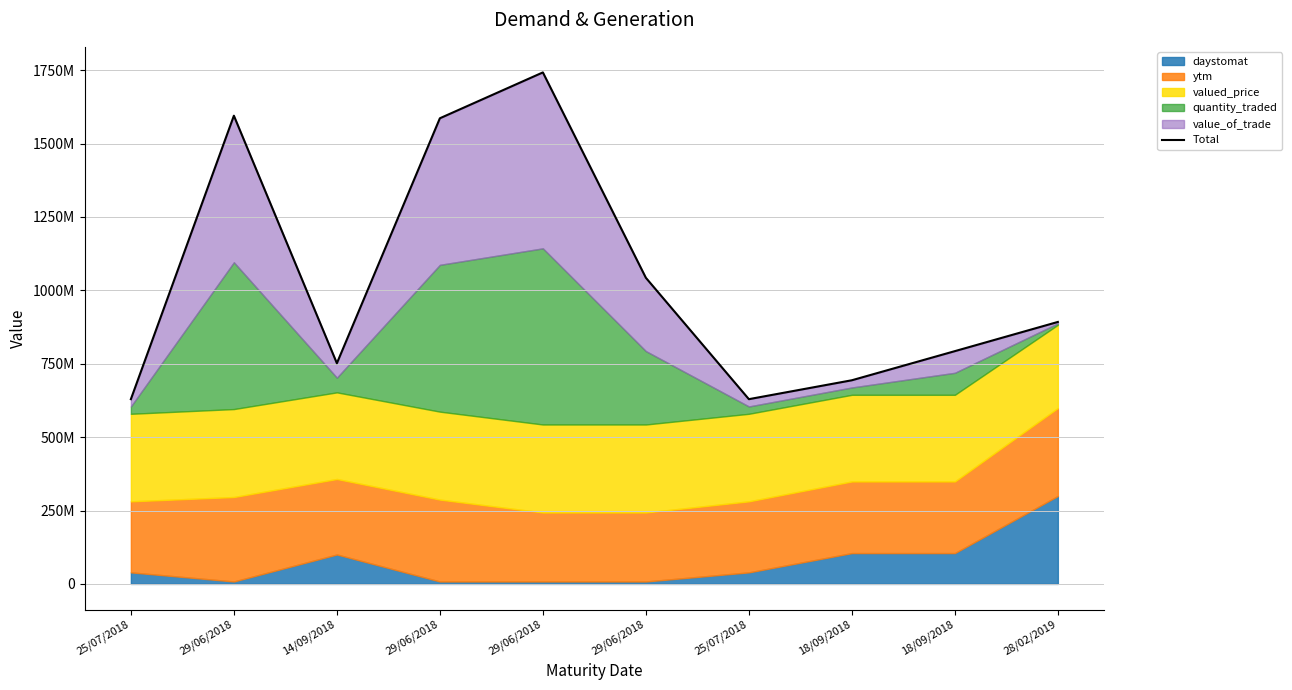

How many points are higher than both their immediate neighbors (excluding endpoints)?

2